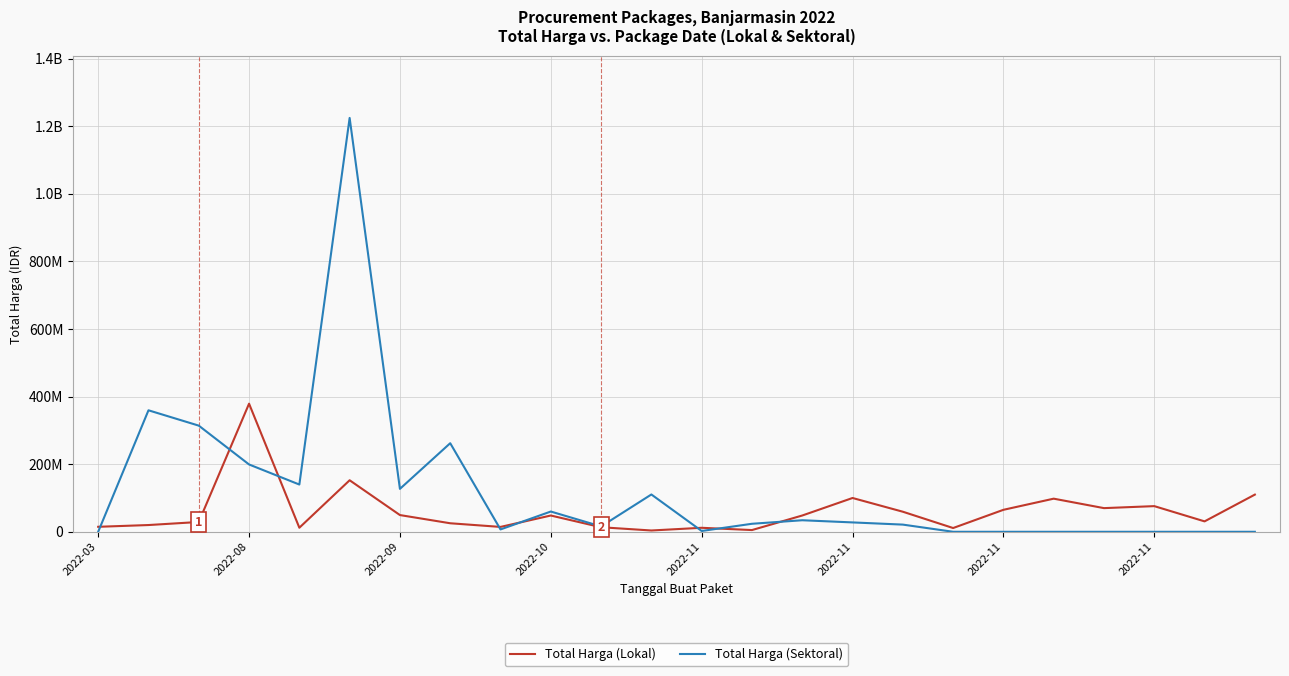

True or false: Total Harga (Lokal) and Total Harga (Sektoral) cross at least once.

True